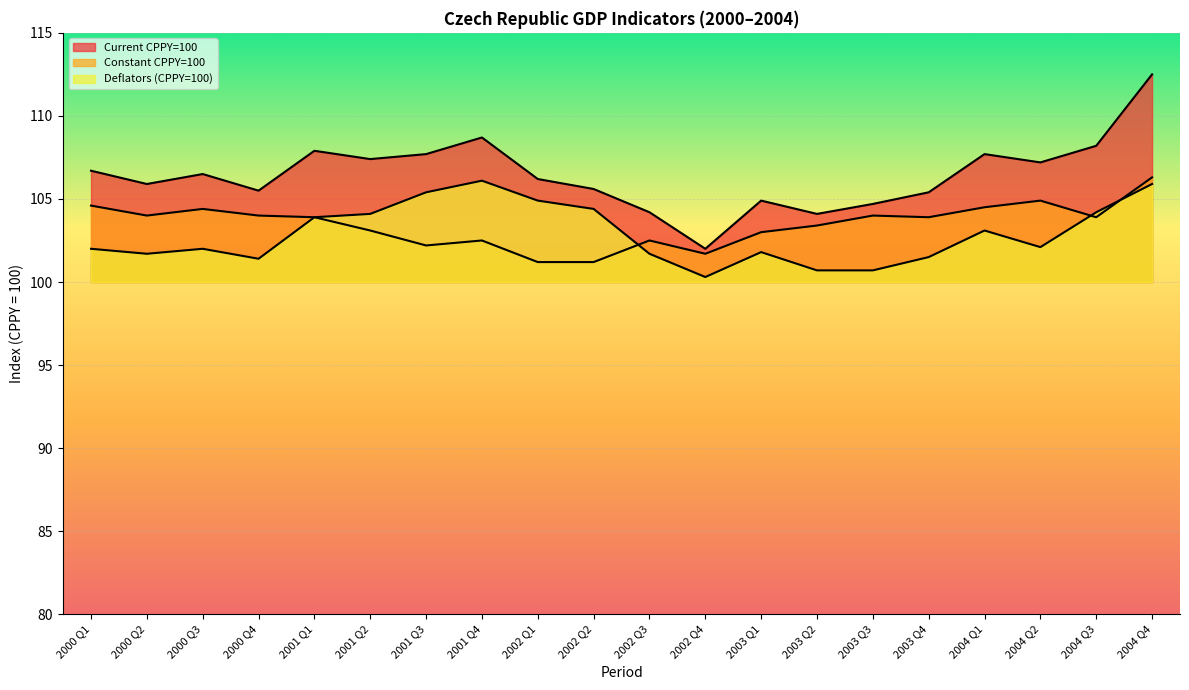

What is the label of the 3rd point from the left?

2000 Q3